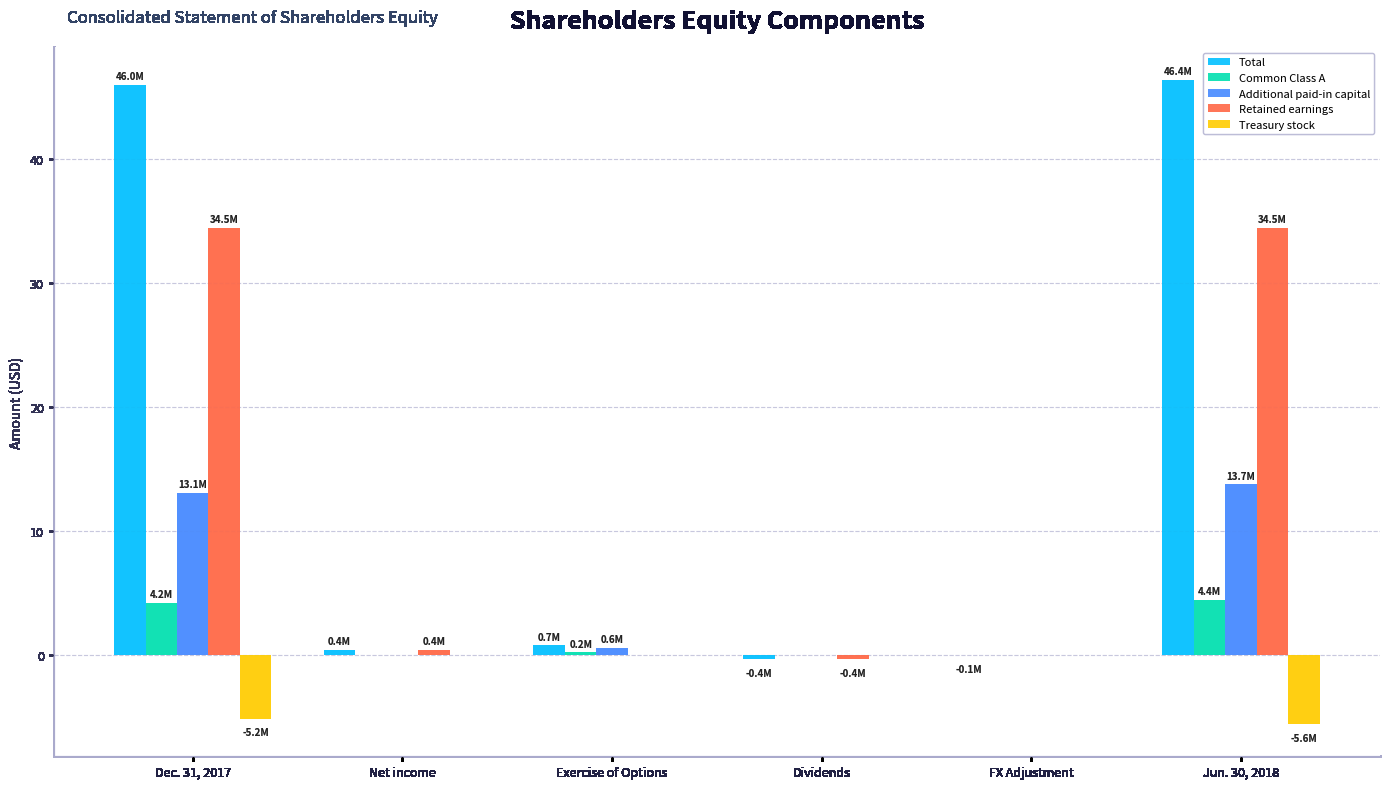

What is the sum of all Additional paid-in capital values?

27.4